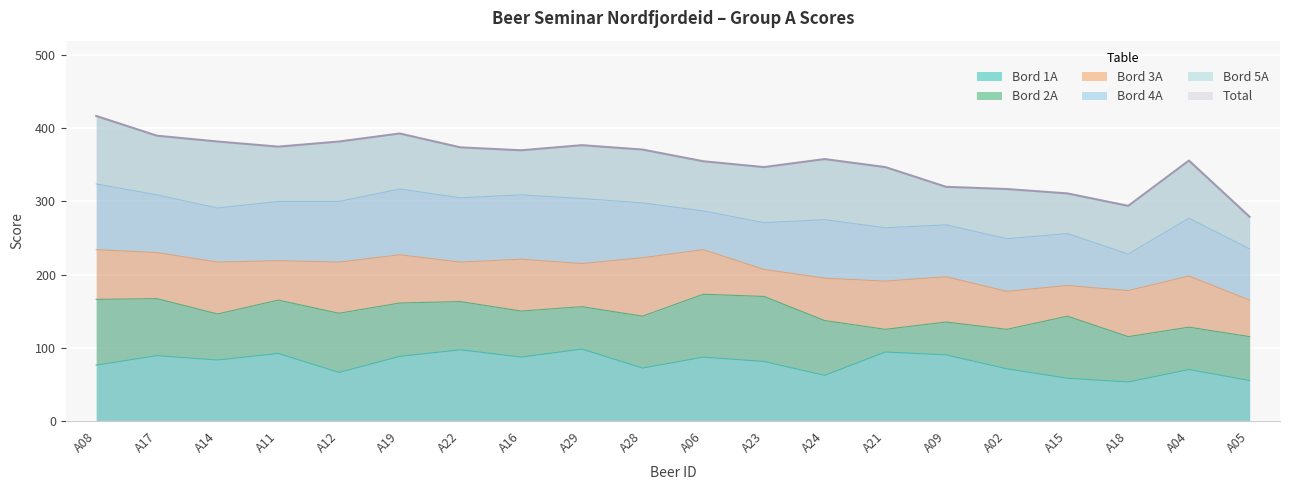

How many times do Bord 4A and Bord 2A cross each other?

4